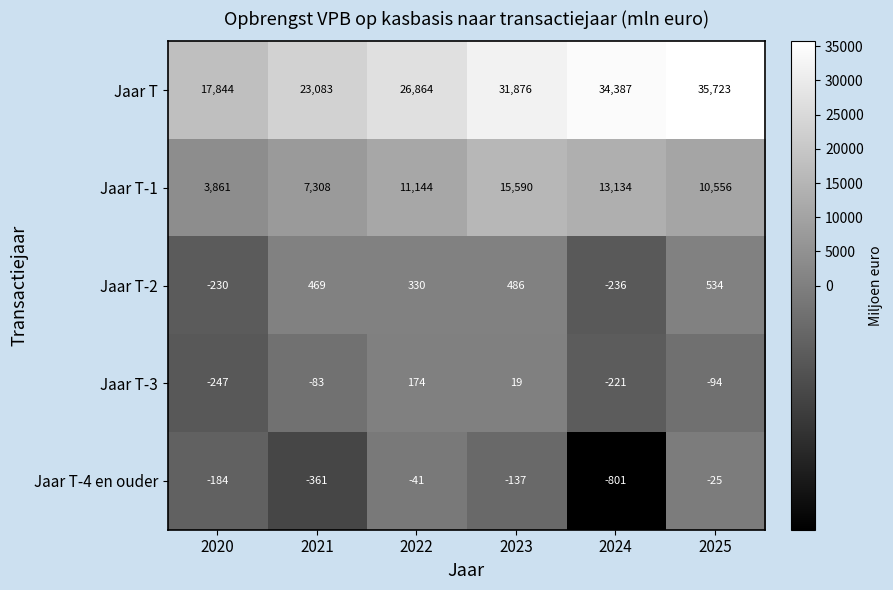

How many negative values does the Jaar T-3 series have?

4